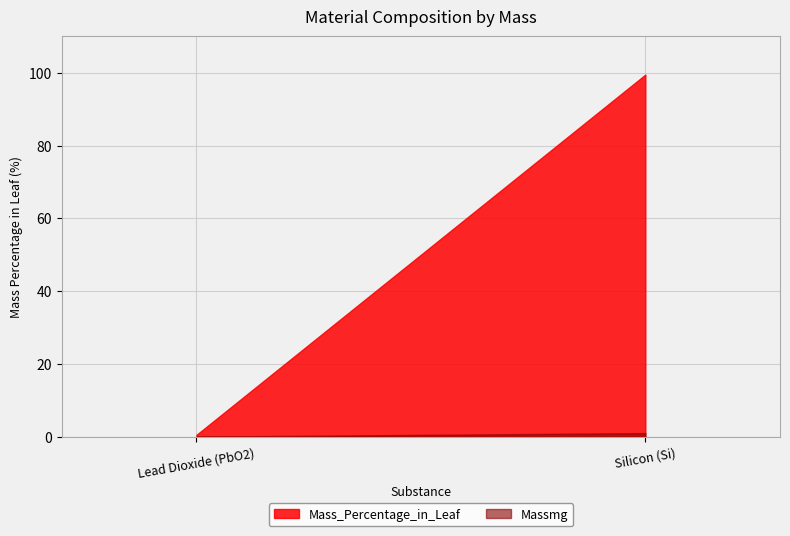

What is the sum of all Mass_Percentage_in_Leaf values?

100.0